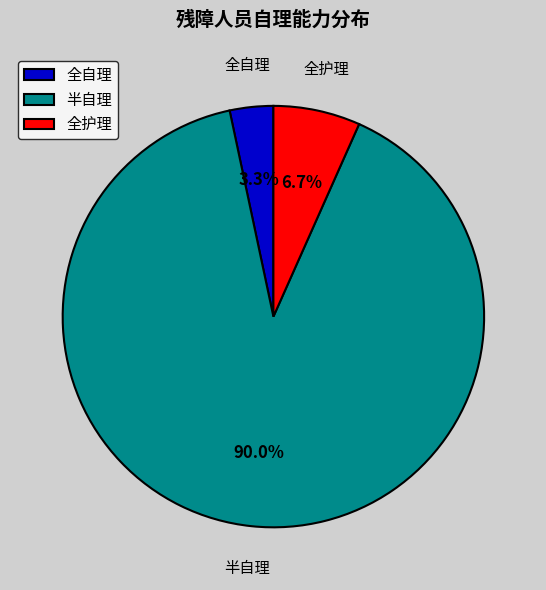

What is the majority slice?

半自理